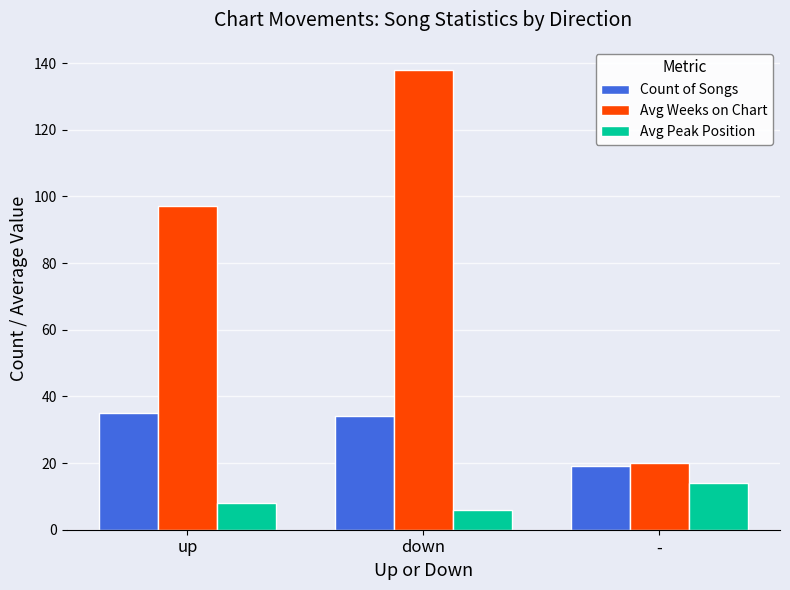

True or false: Avg Weeks on Chart has a value of 138 at down.

True